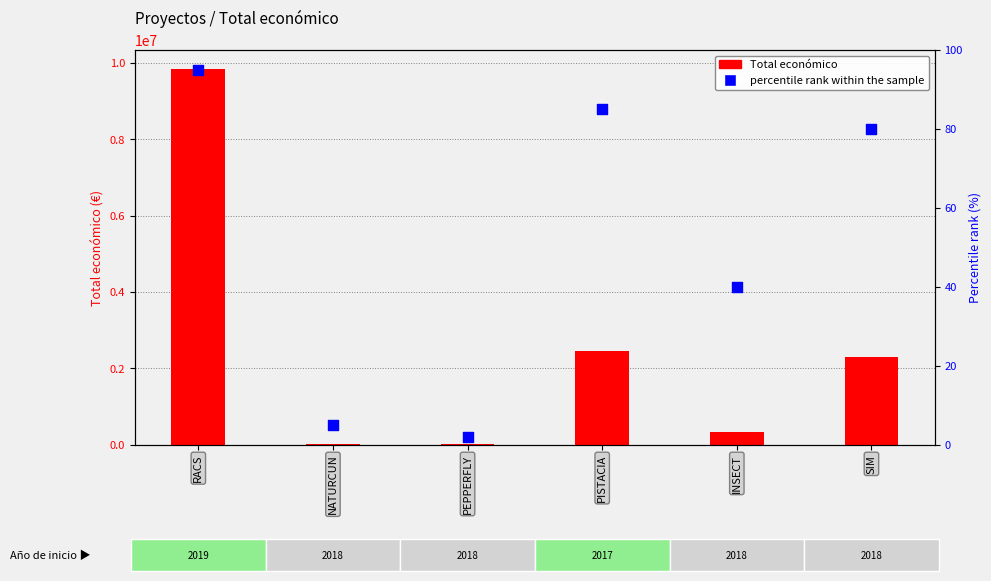

Which series contains the highest Y value?

Total económico